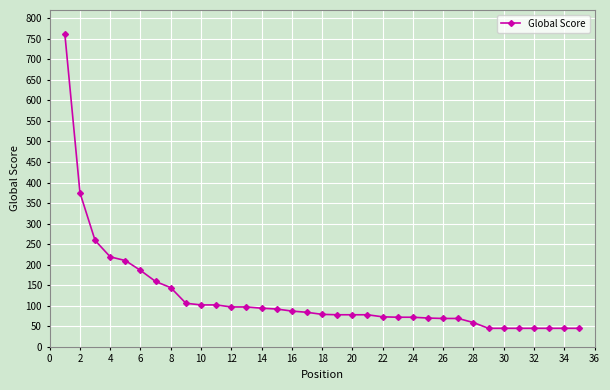

What is the average value?

122